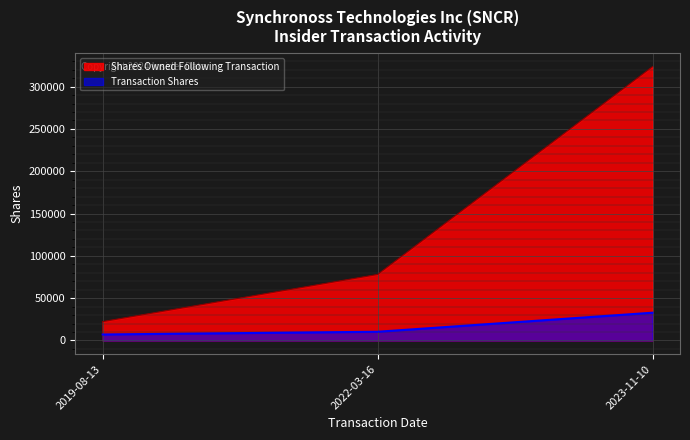

Reading left to right, transcribe all the data shown in this chart.

transactionShares: 2019-08-13=7100	2022-03-16=10300	2023-11-10=32808
sharesOwnedFollowingTransaction: 2019-08-13=22289	2022-03-16=78014	2023-11-10=323597